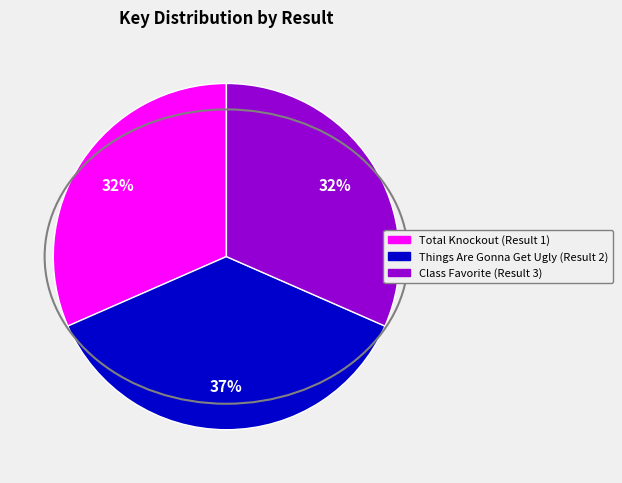

Between Class Favorite (Result 3) and Things Are Gonna Get Ugly (Result 2), which is larger?

Things Are Gonna Get Ugly (Result 2)